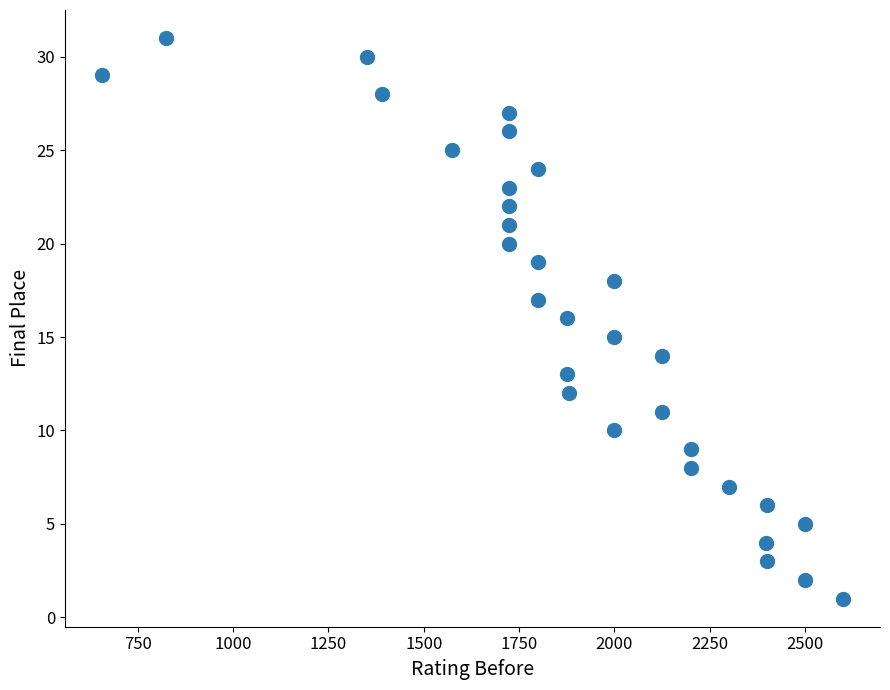

What is the range of Y values (max minus min)?

30